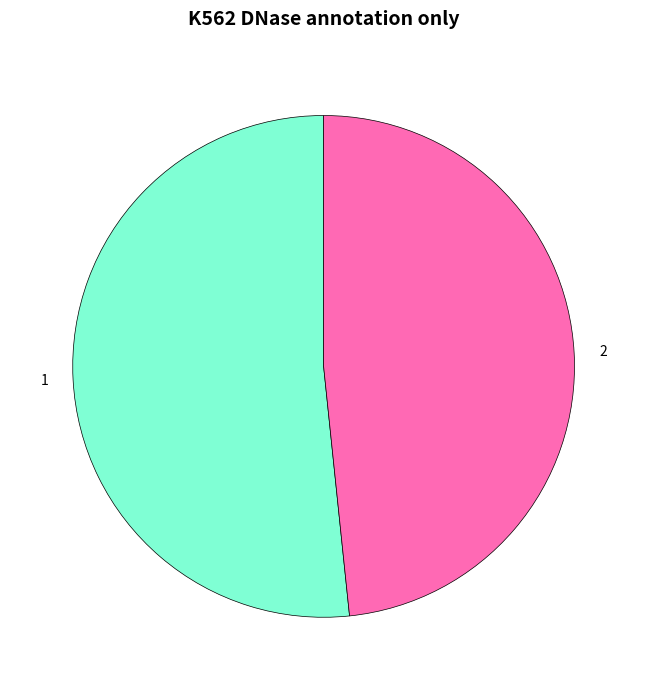

Rank the categories by value from lowest to highest.

2, 1